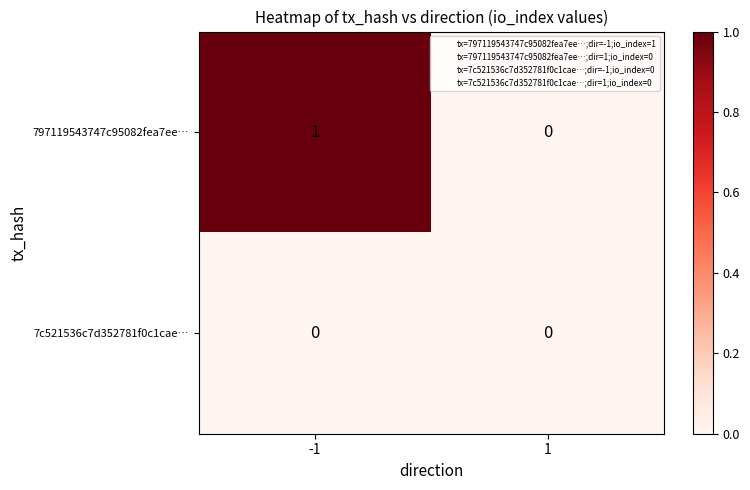

The 7c521536c7d352781f0c1cae… series shows 0 at -1. True or false?

True